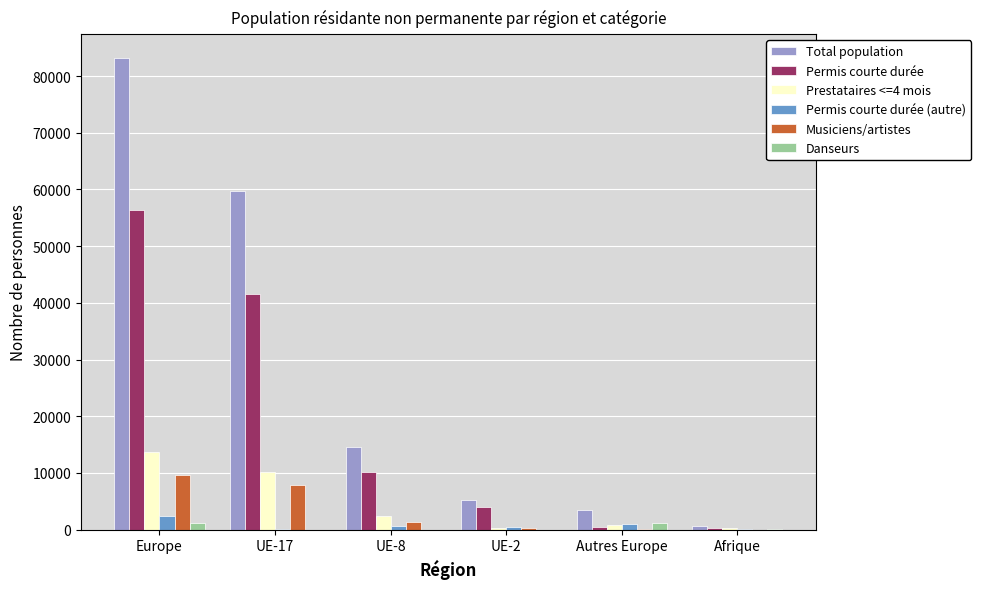

What is the sum of the Total population values at UE-2 and Autres Europe?

8682